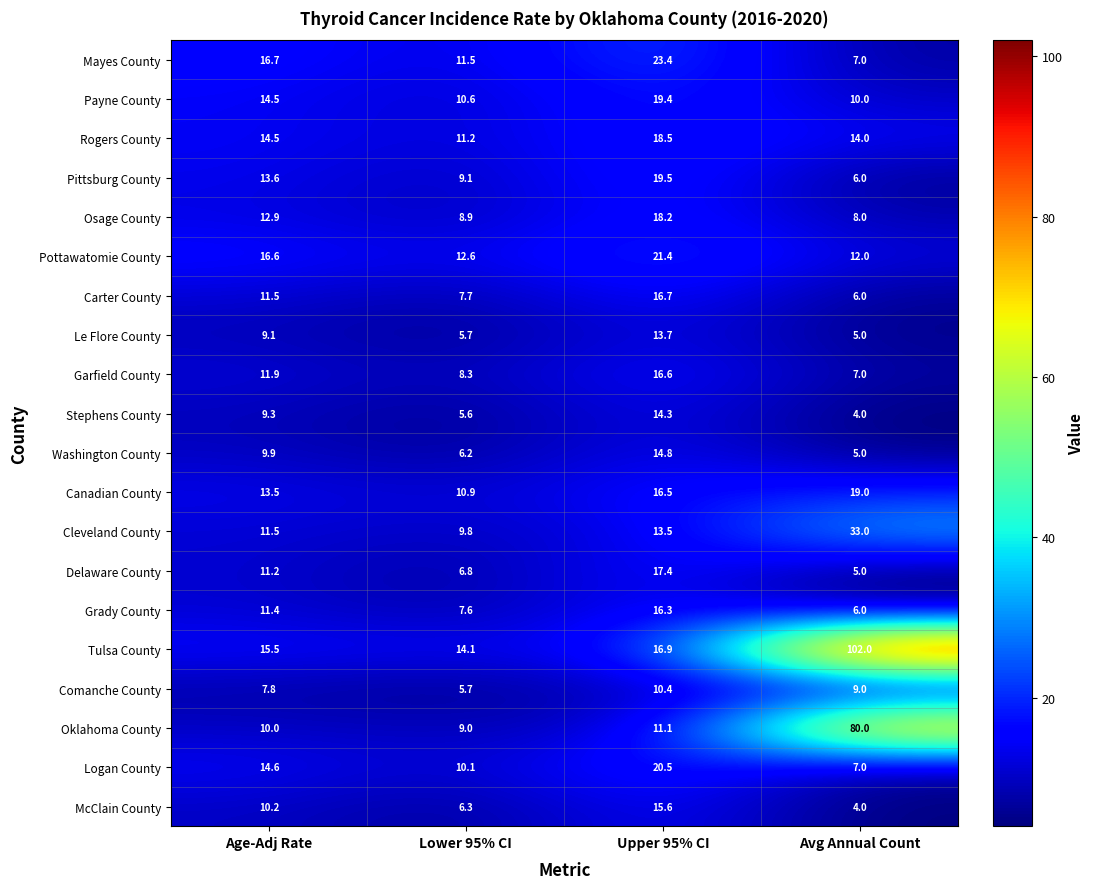

Where is Tulsa County nearest to the value 58?

Upper 95% CI